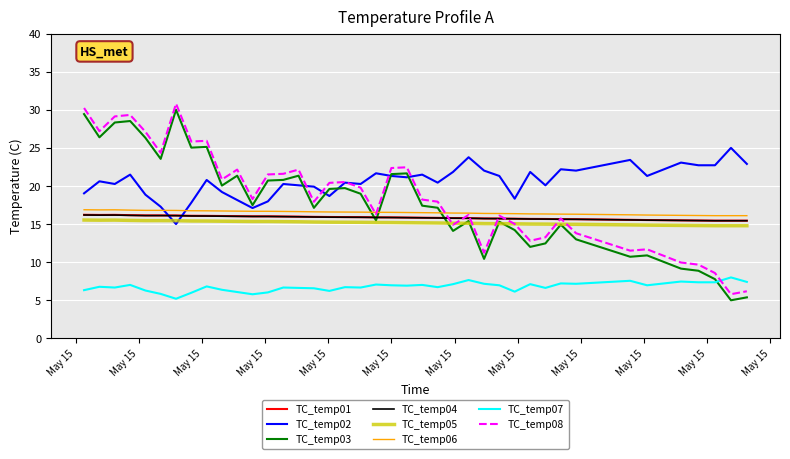

Which series has the largest total across all categories?

TC_temp02